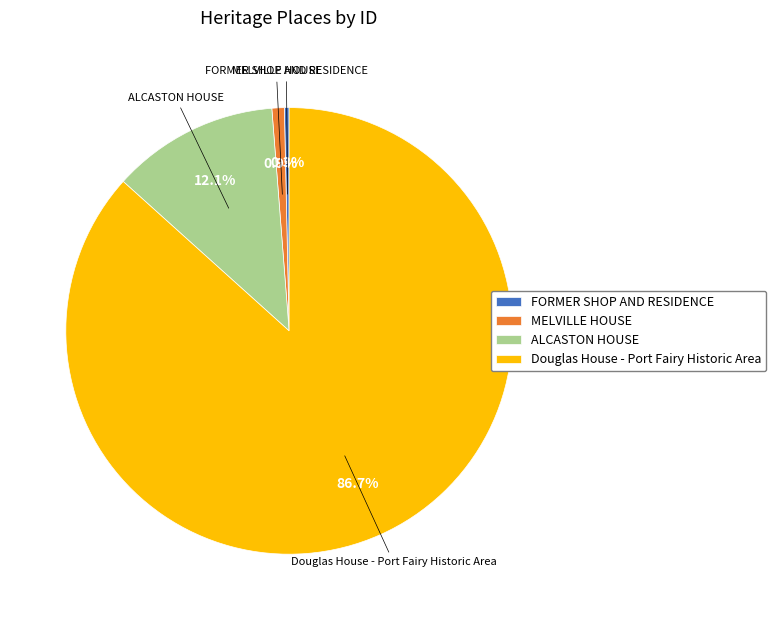

Between FORMER SHOP AND RESIDENCE and ALCASTON HOUSE, which is larger?

ALCASTON HOUSE